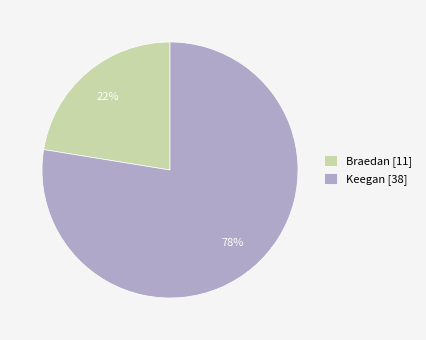

Which category has the smallest portion of the pie?

Braedan